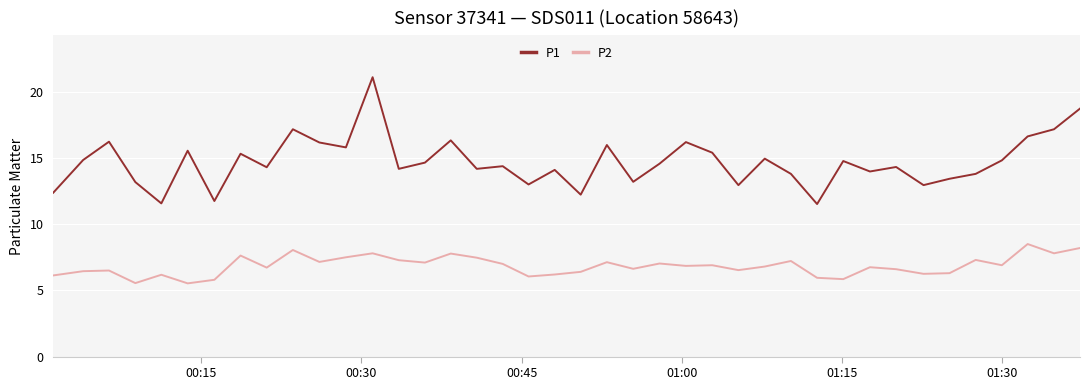

Rank the series by their maximum value, from highest to lowest.

P1, P2